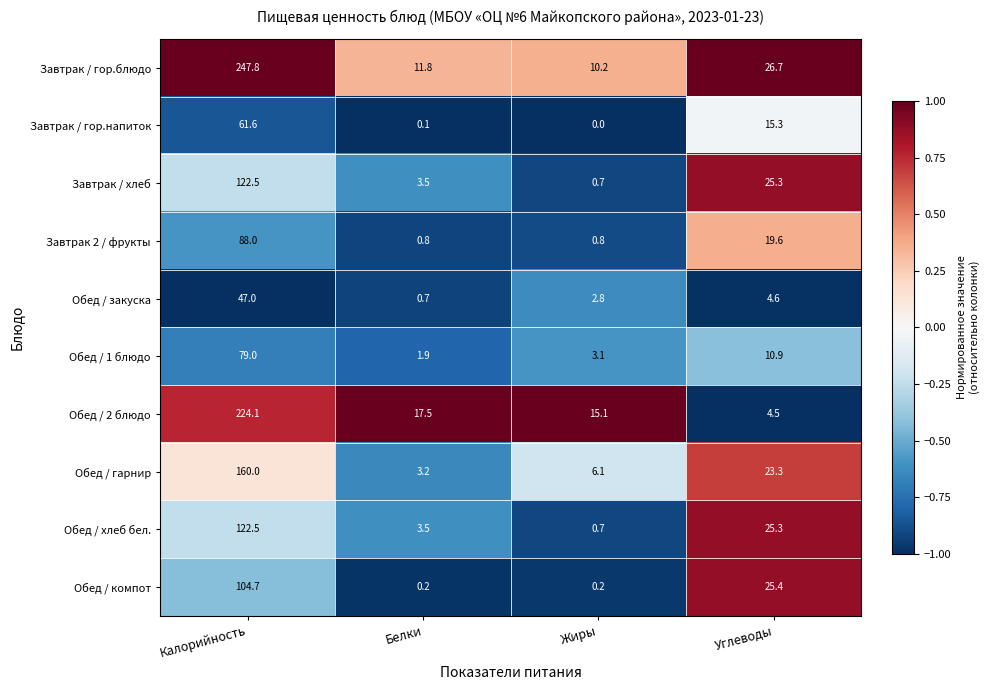

What is the sum of all Завтрак / гор.напиток values?

77.0